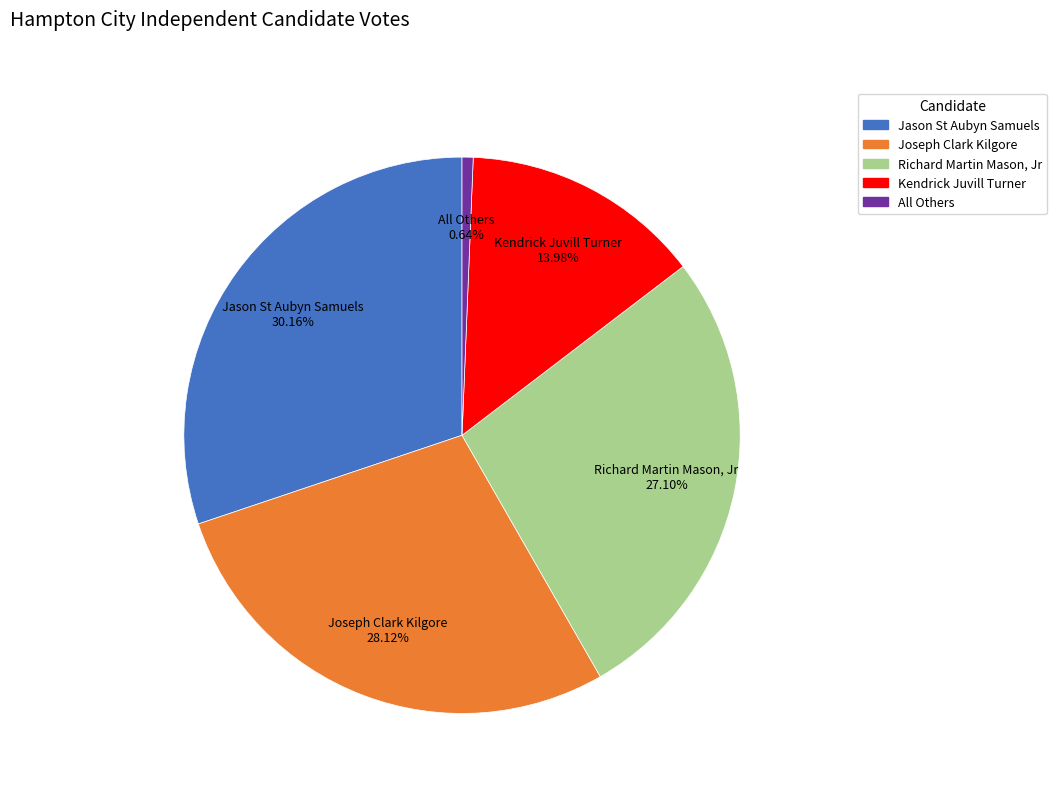

Does any single category account for the majority?

No